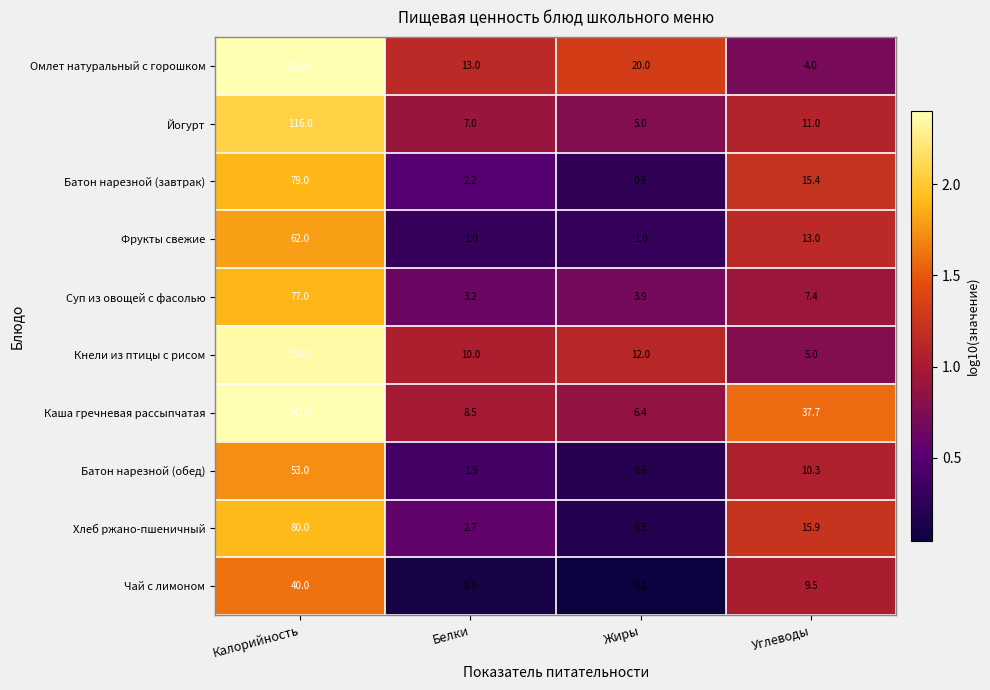

What is the average value of the Суп из овощей с фасолью series?

22.9